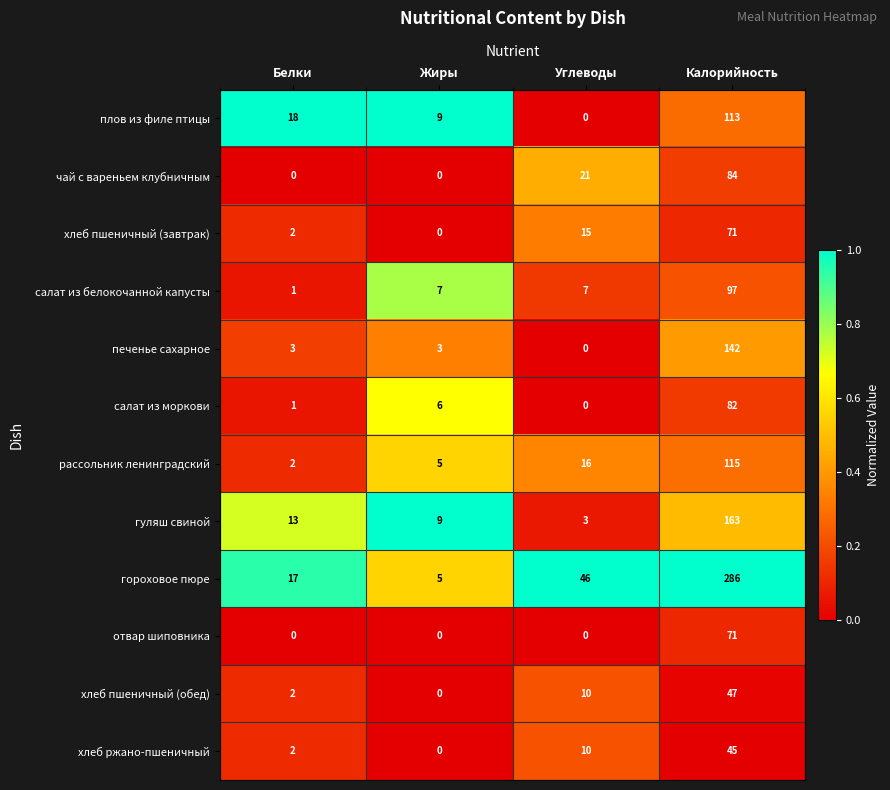

What is the difference between the maximum and second lowest values in the отвар шиповника series?

71